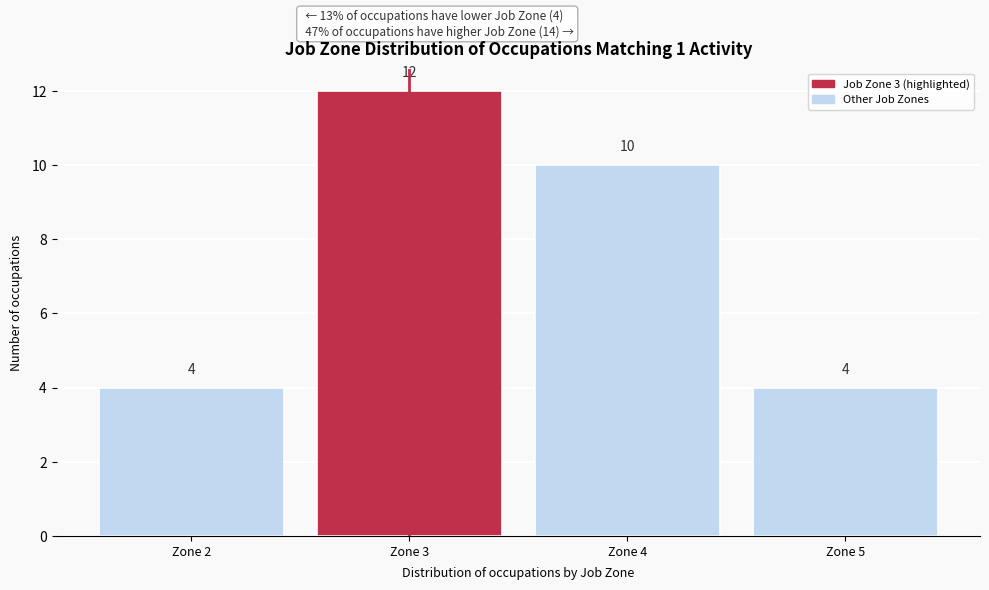

Reading right to left, what are all the values shown in this chart?

Zone 5=4	Zone 4=10	Zone 3=12	Zone 2=4